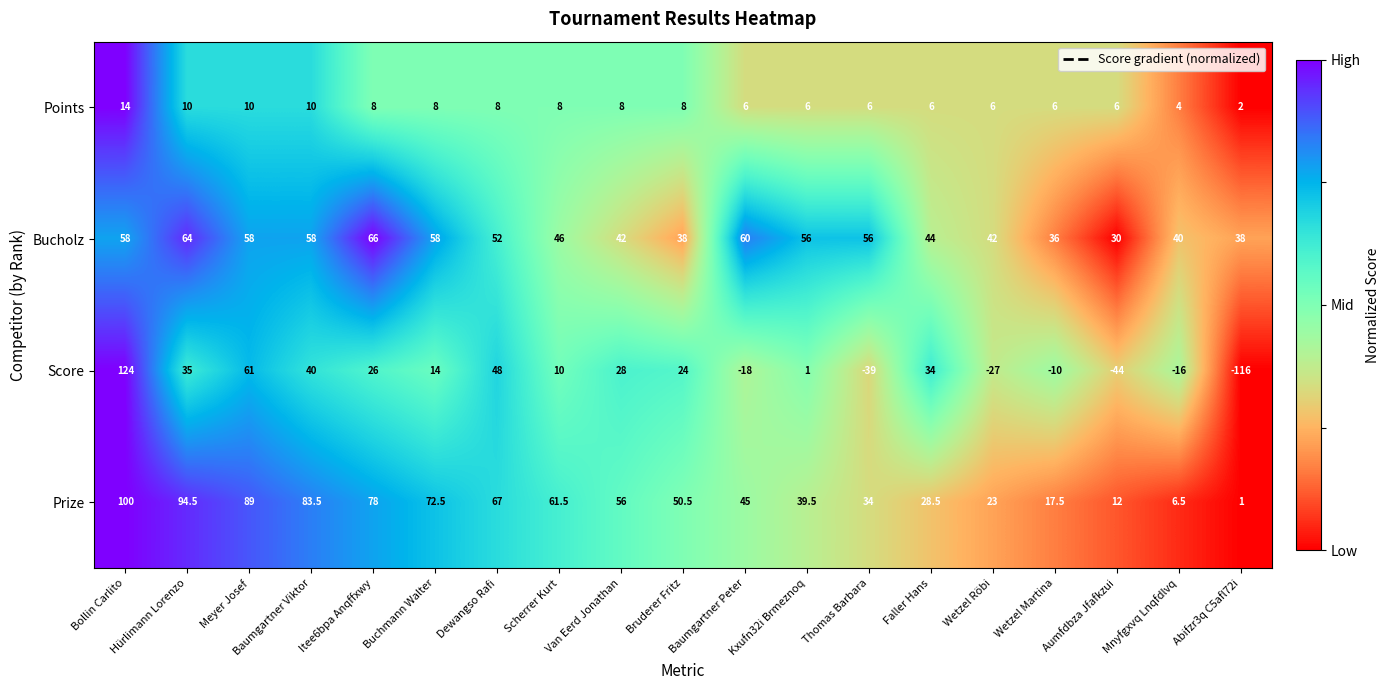

True or false: Points has a value of 10.0 at Meyer Josef.

True